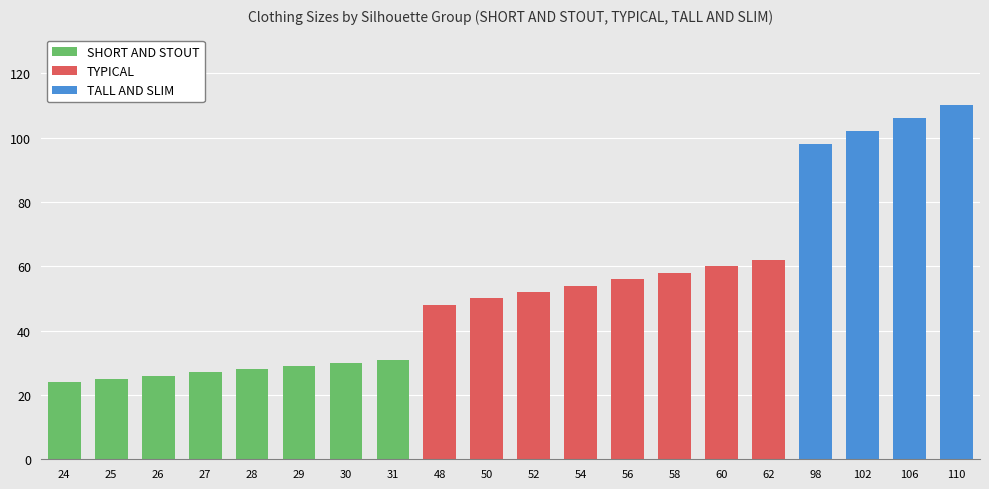

Approximately how many times larger is the value at 30 compared to 50?

0.6